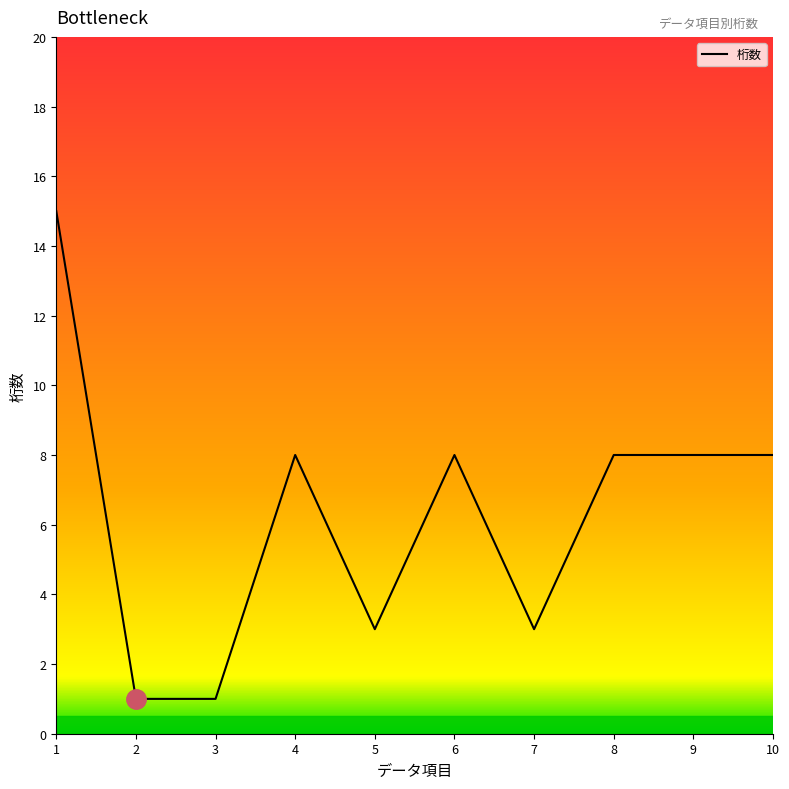

What is the change in value from 1 to 6?

-7